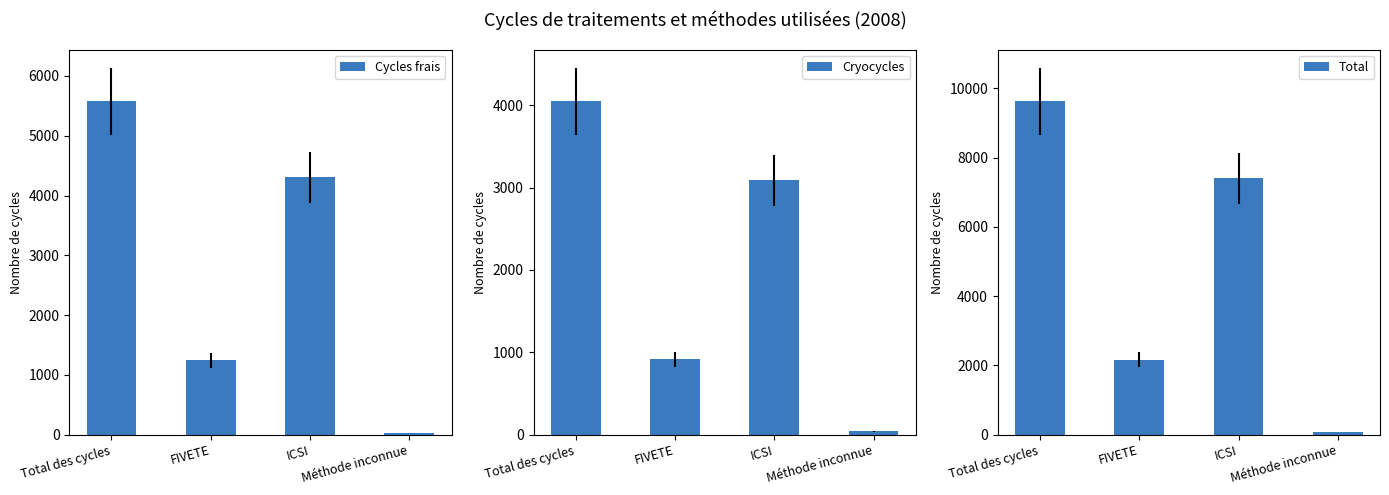

At Total des cycles, list the series in order from largest to smallest.

Total, Cycles frais, Cryocycles